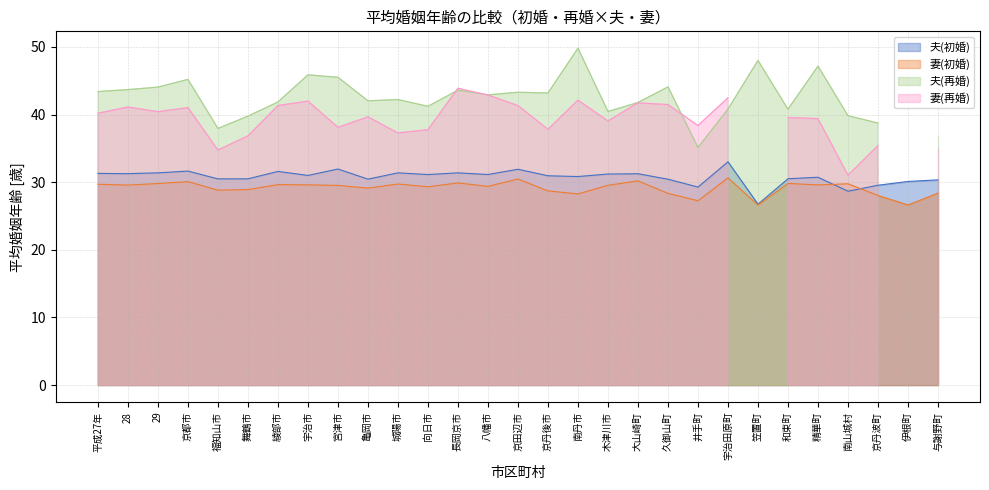

Is it true that 夫(初婚) equals 31.1 at 八幡市?

True